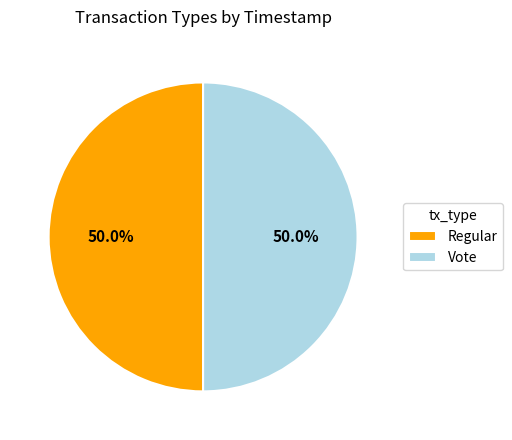

To the nearest percent, what portion does Regular represent?

50%